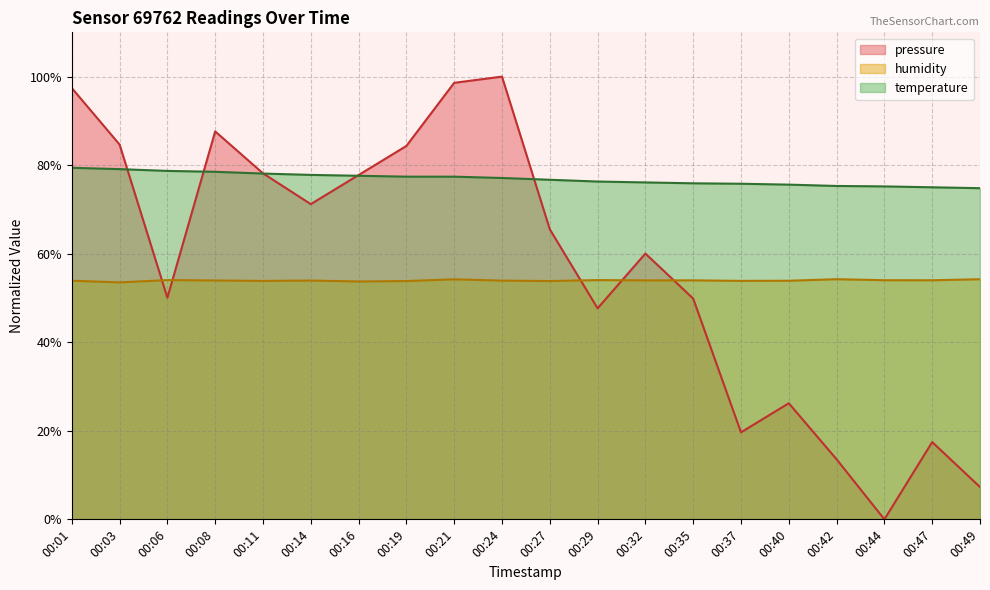

How many lines are shown in the chart?

3